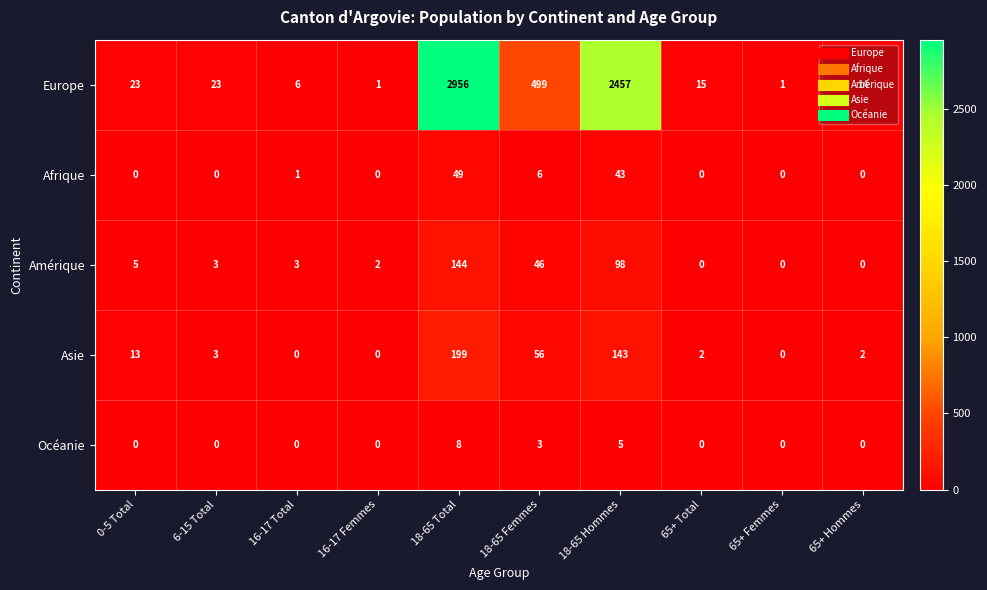

What is the difference between the second highest and second lowest values in the Amérique series?

98